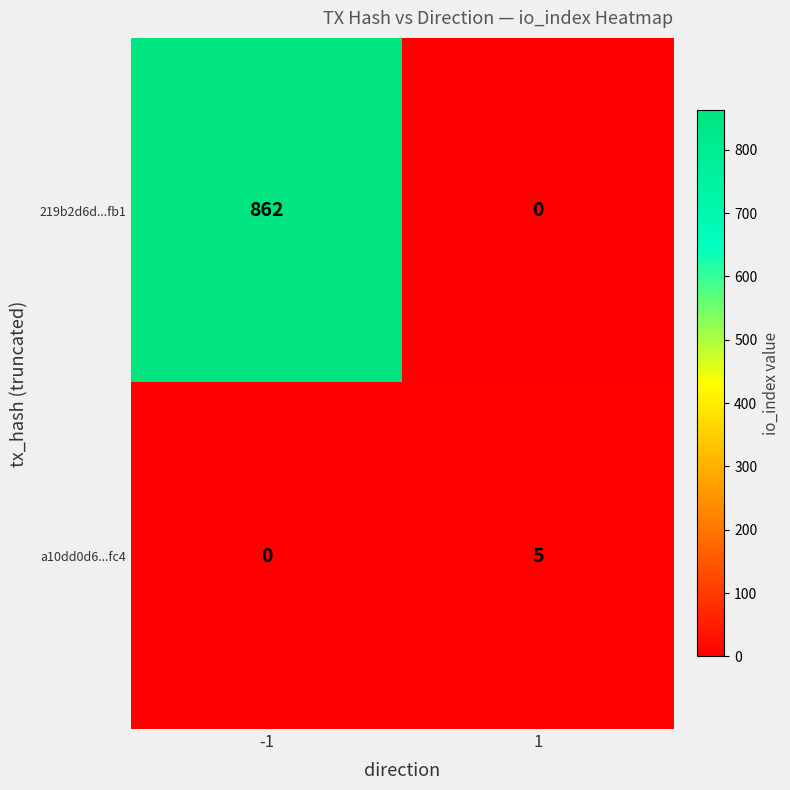

Reading left to right, transcribe all the data shown in this chart.

219b2d6d...fb1: 862	0
a10dd0d6...fc4: 0	5